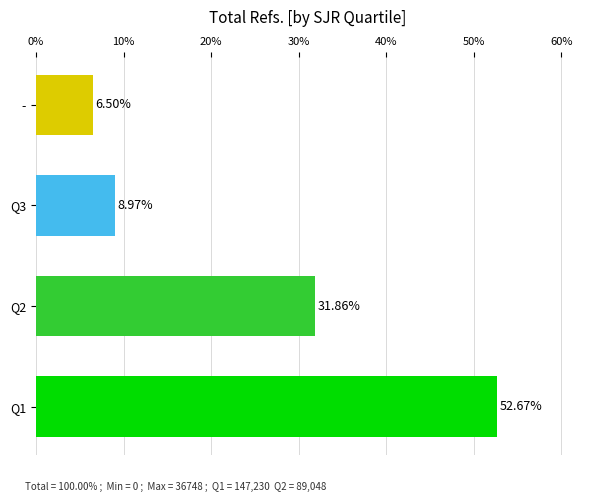

Count the number of categories in the chart.

4